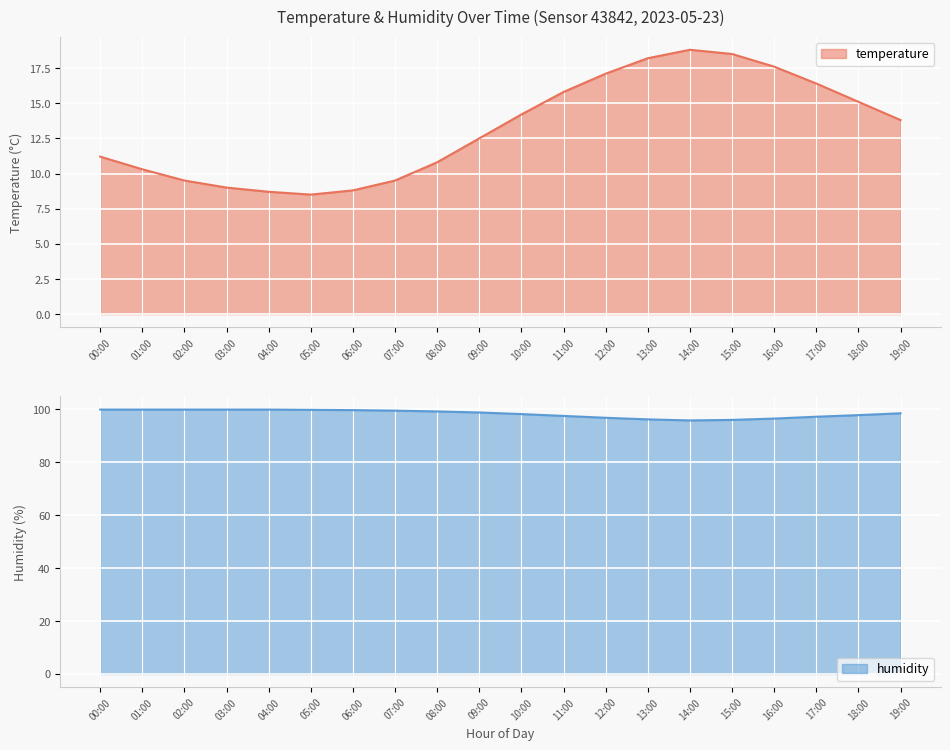

Is the value of temperature at 10:00 greater than the value of humidity at 11:00?

No